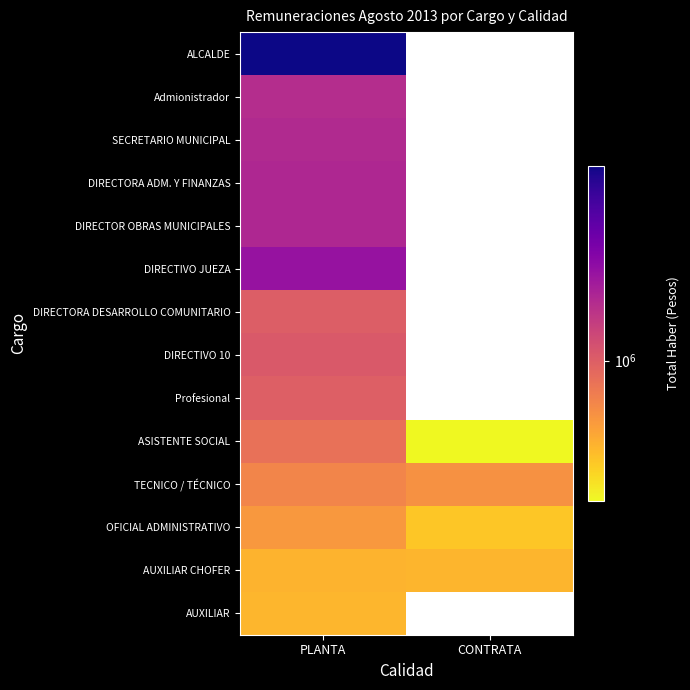

What is the smallest value displayed?

390748.0